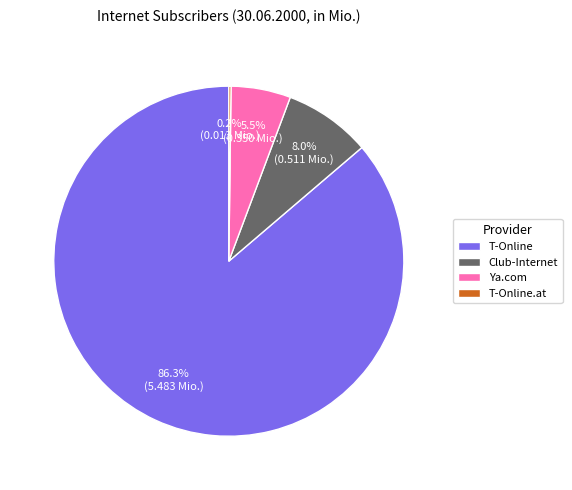

To the nearest percent, what portion does Club-Internet represent?

8%